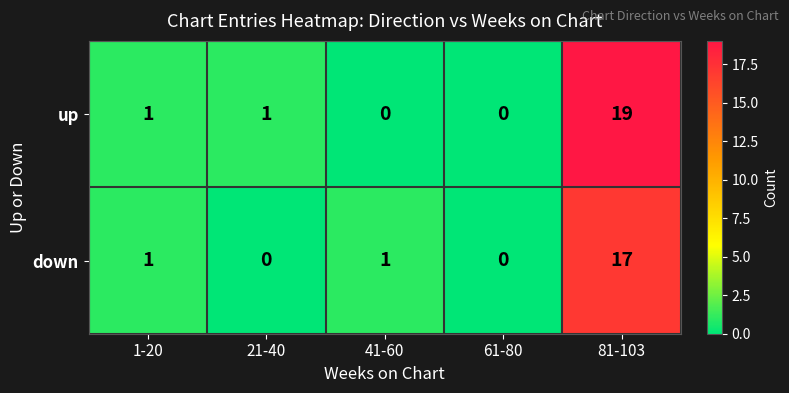

What is the difference between the maximum and minimum values in the down series?

17